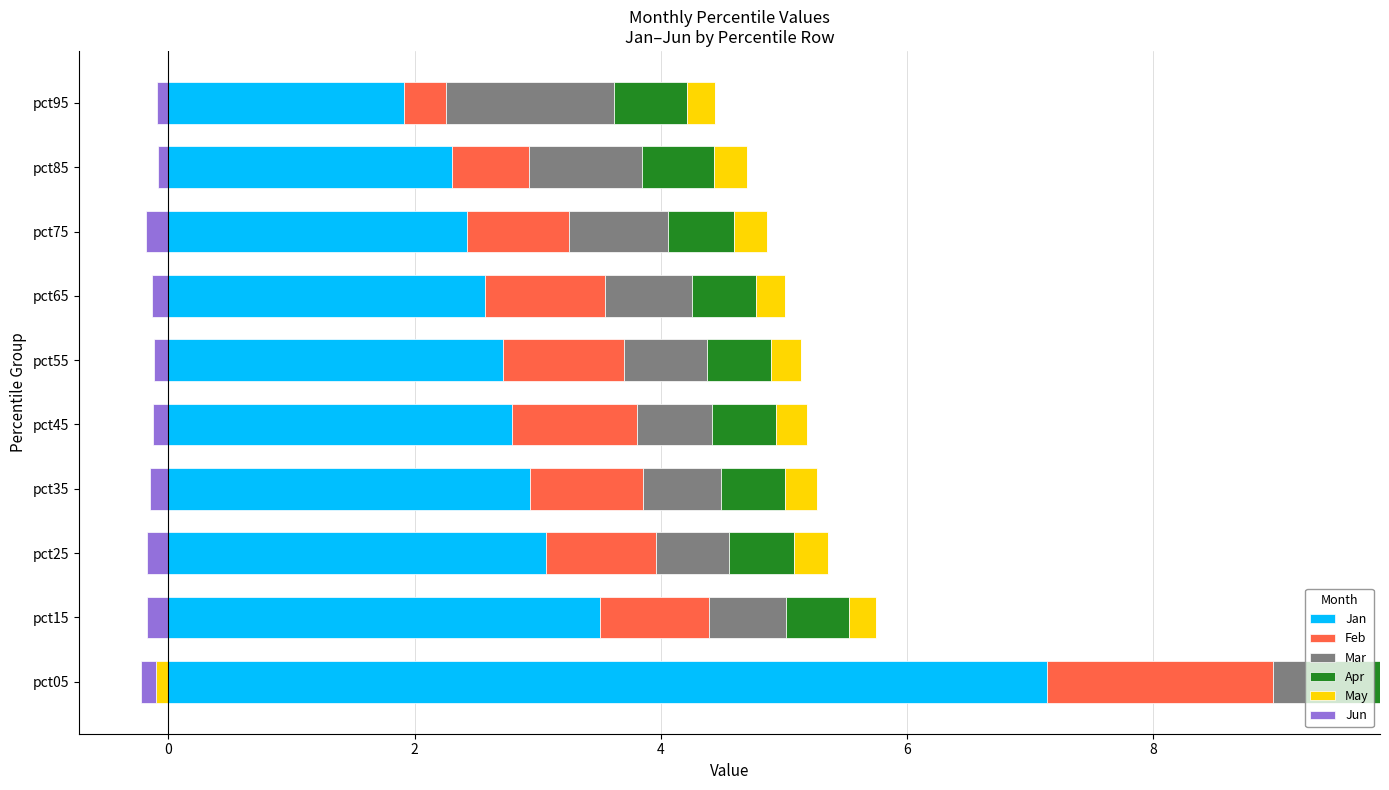

Is the value of Mar at pct25 greater than the value of Feb at pct95?

Yes